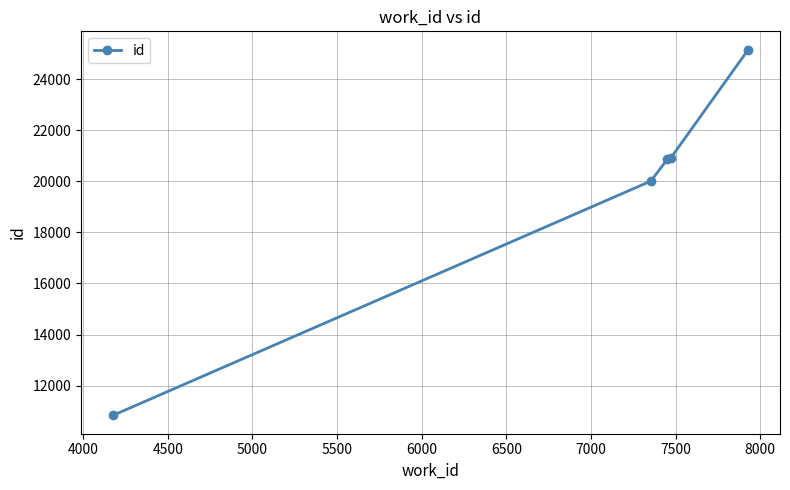

What is the value of the 1st point from the left?

10831